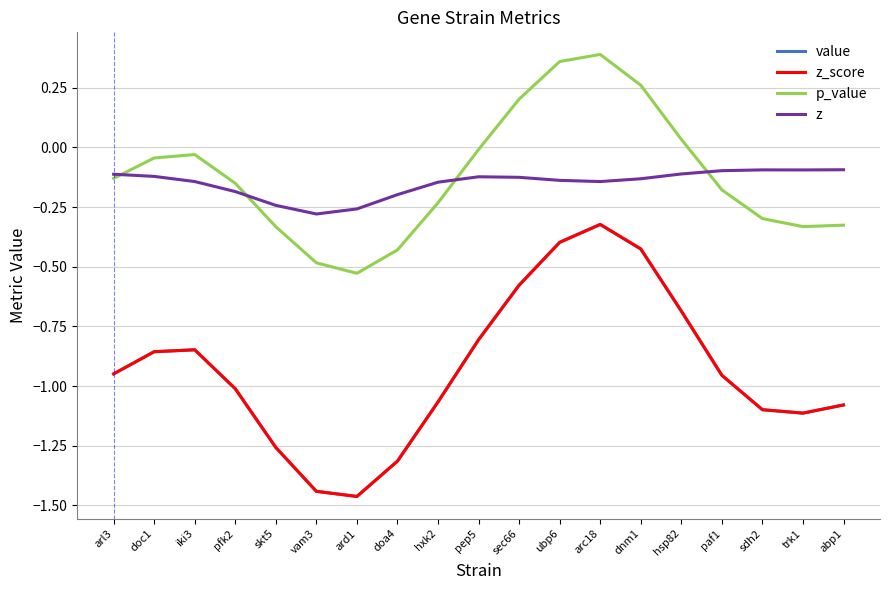

Is this an area chart (filled region under the line)?

No